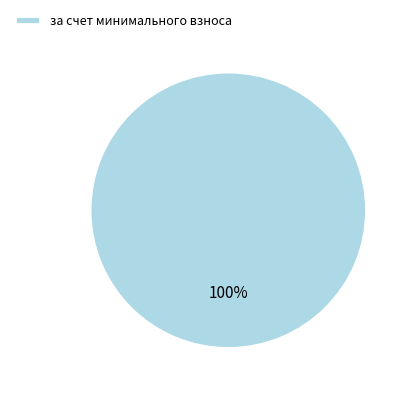

What is the majority slice?

за счет минимального взноса